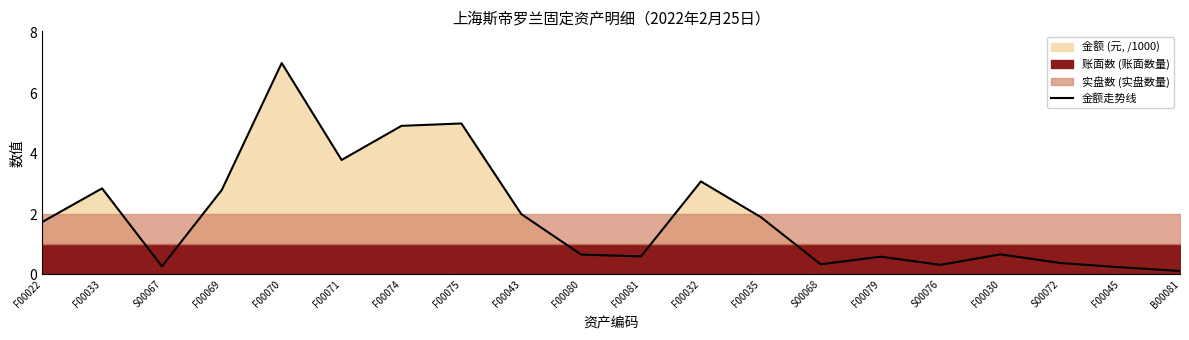

At which label does the data first exceed 1?

F00022